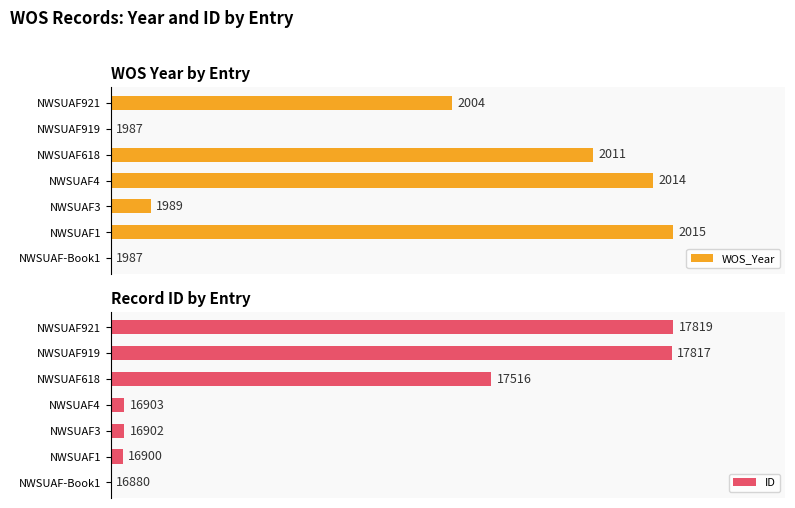

Reading right to left, extract all data points from this chart.

WOS_Year: 60.7	0.0	85.7	96.4	7.1	100.0	0.0
ID: 100.0	99.8	67.7	2.4	2.3	2.1	0.0